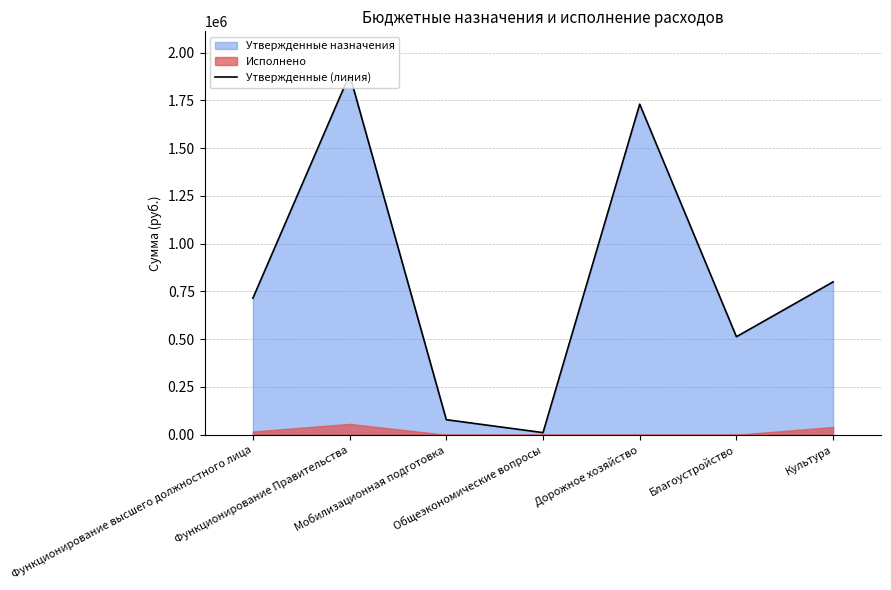

Count the number of values greater than 715000.

3